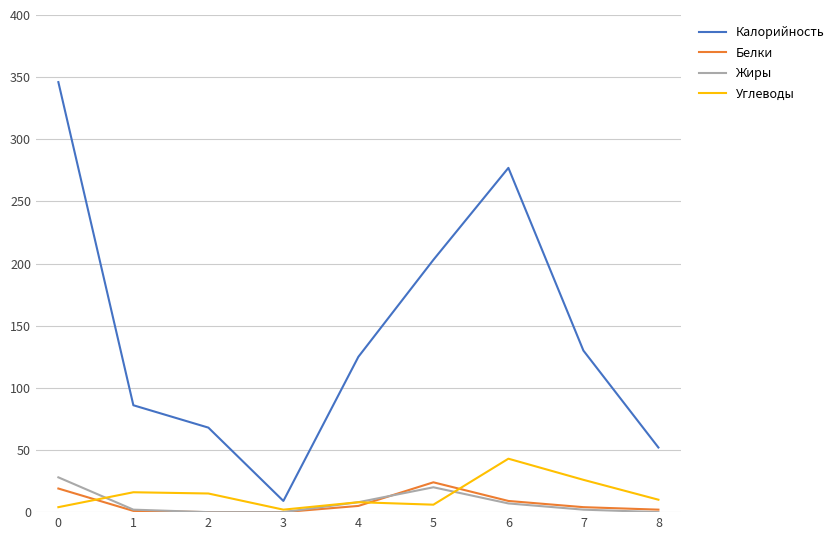

True or false: Белки and Калорийность cross at least once.

False